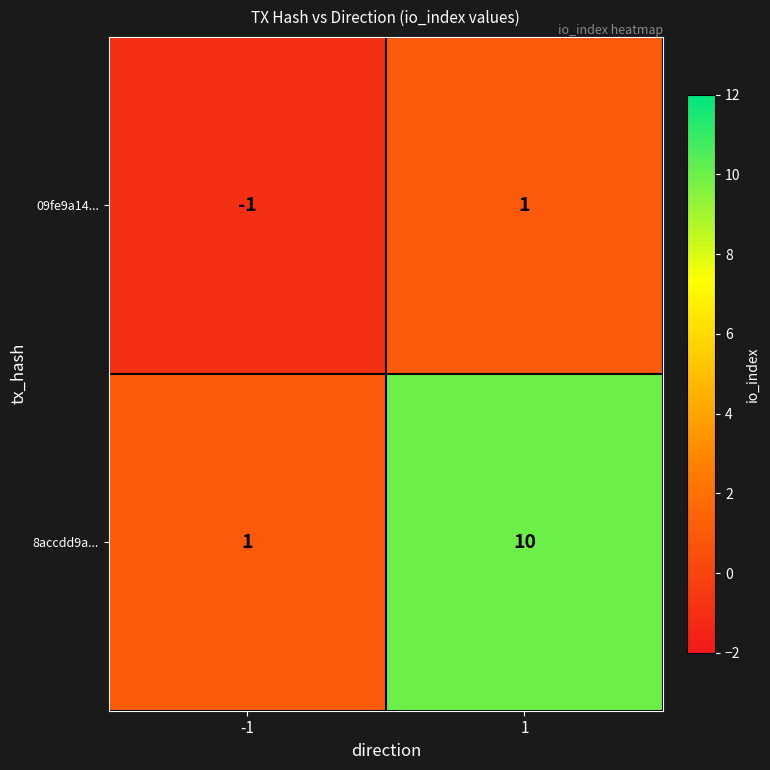

What is the maximum value shown in the chart?

10